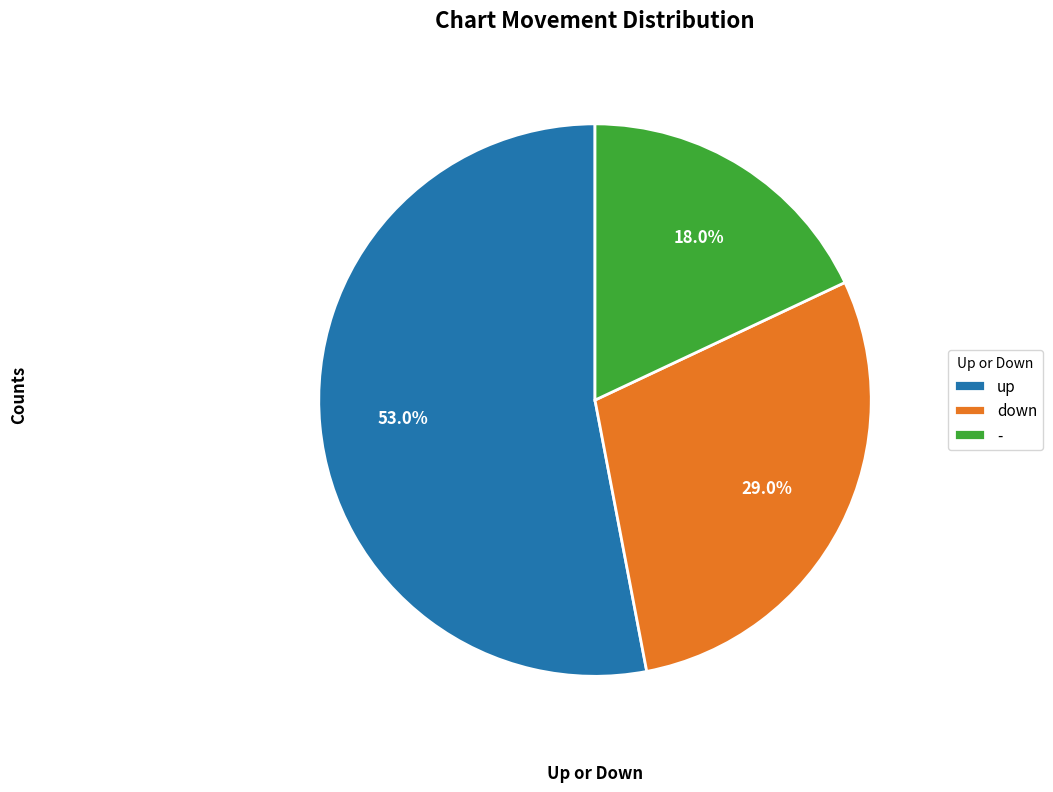

How many segments does this pie chart have?

3